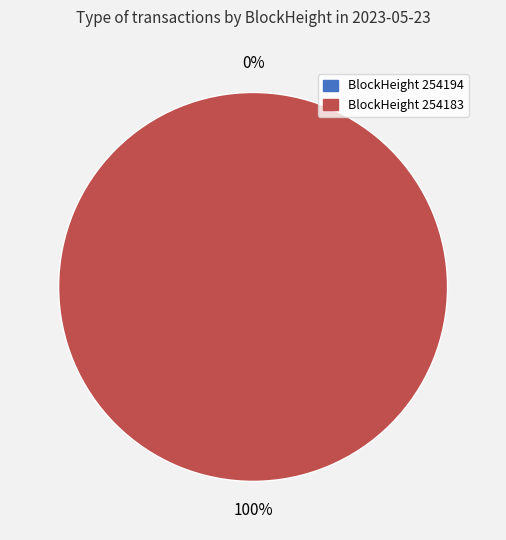

To the nearest percent, what is the combined percentage of 254194 and 254183?

100%